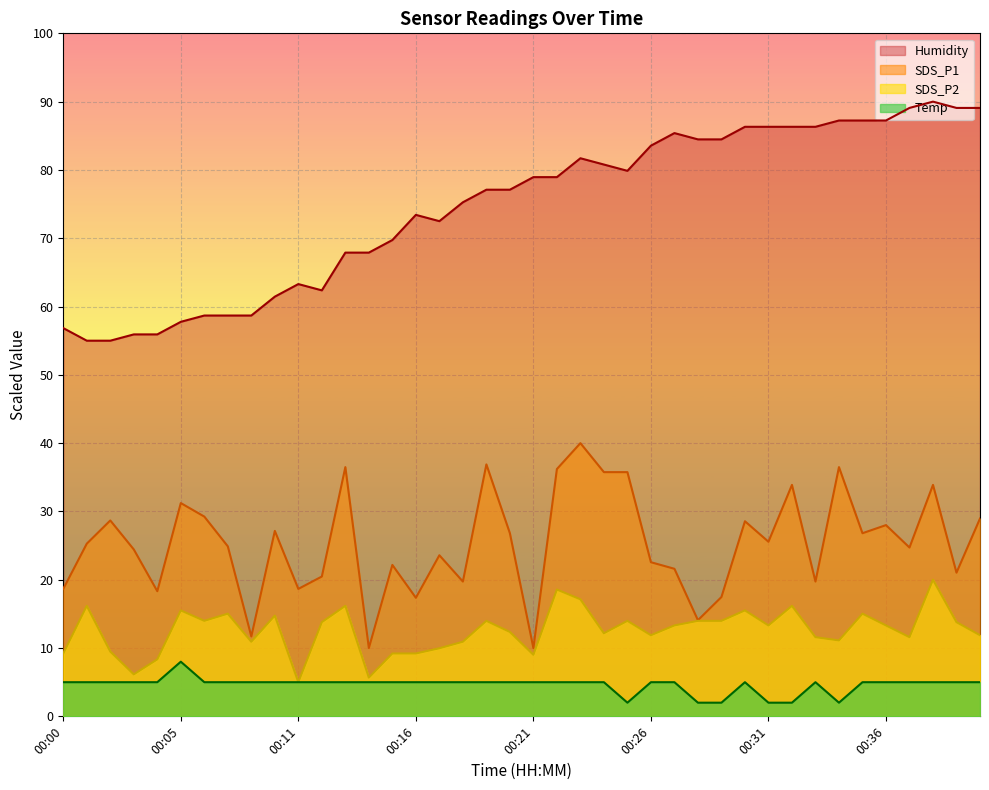

True or false: SDS_P2 and Temp cross at least once.

False